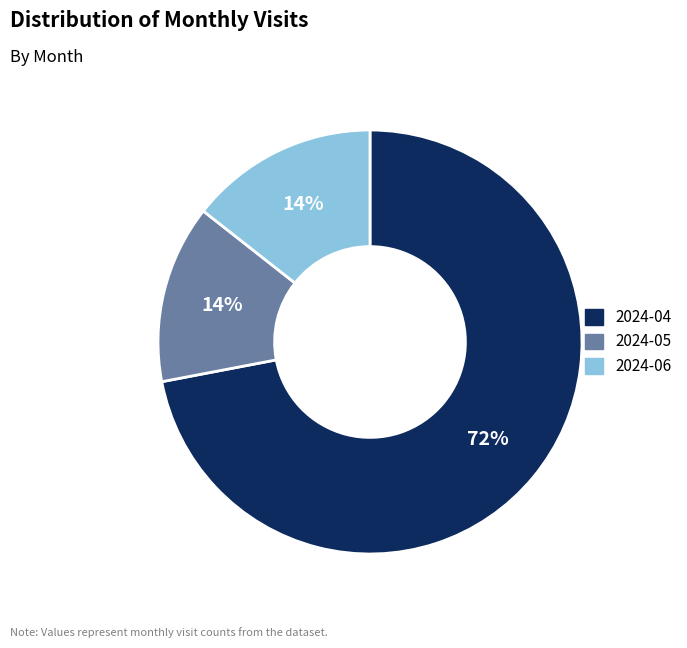

The 2024-05 slice represents 14% of the pie. True or false?

True